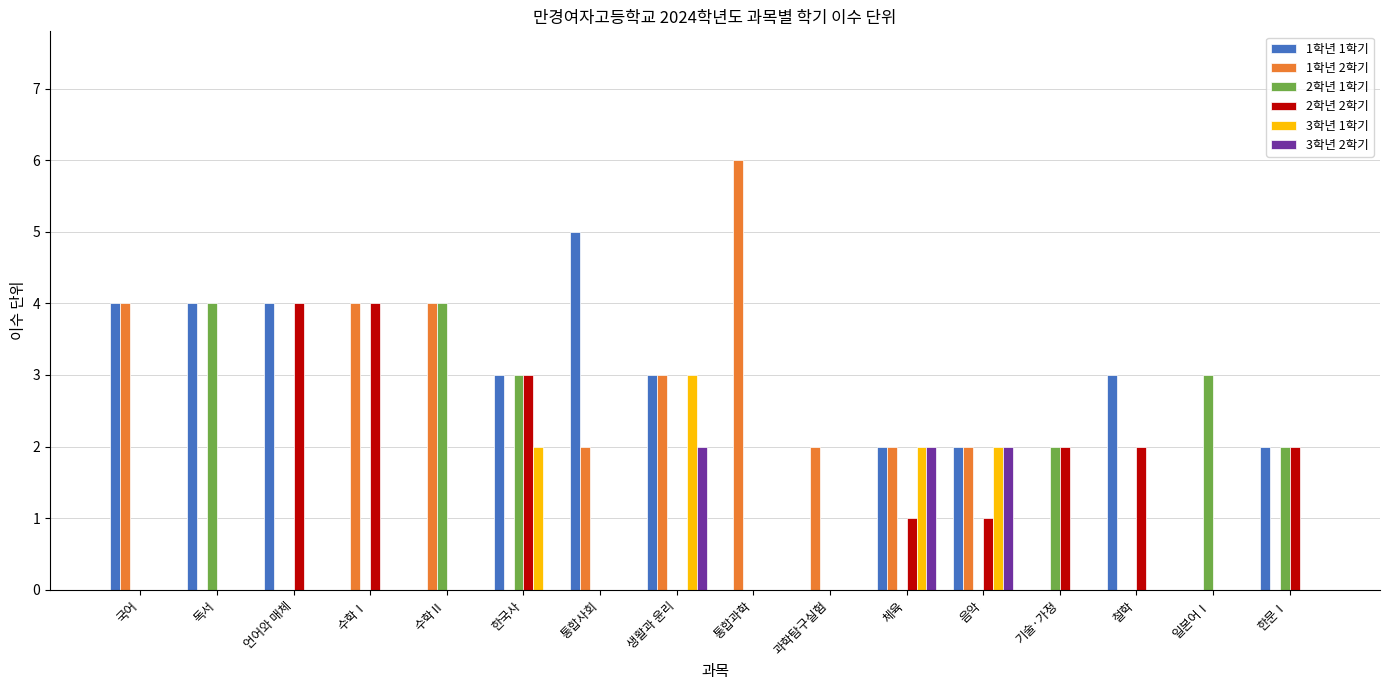

At which label does 1학년 1학기 reach its peak?

통합사회